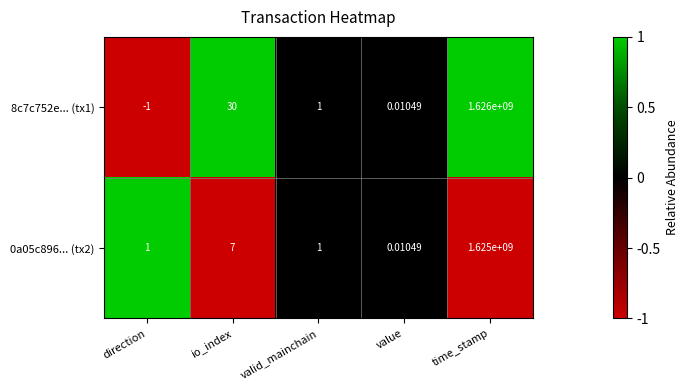

At which label does 8c7c752e... (tx1) reach its peak?

time_stamp